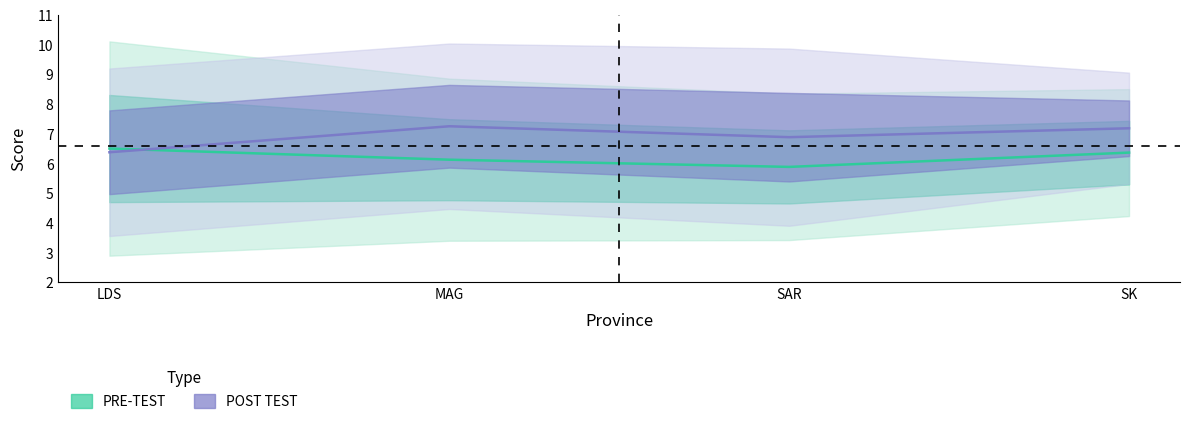

True or false: POST TEST mean and PRE-TEST upper cross at least once.

False